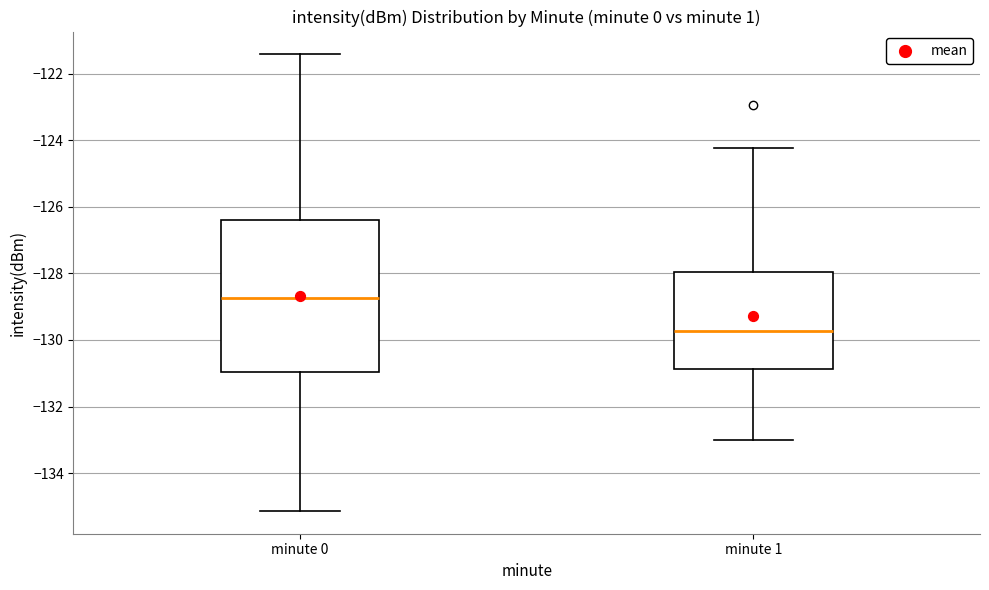

Reading left to right, transcribe this box plot: for each box, give where its median line is, the range the box spans, and where its two whiskers end, as read against the y-axis. The values are not printed on the chart, so give them approximately, as read against the axis.

minute 0: median -128.8, box -131.0 to -126.4, whiskers -135.2 to -121.4
minute 1: median -129.8, box -130.8 to -128.0, whiskers -133.0 to -124.2